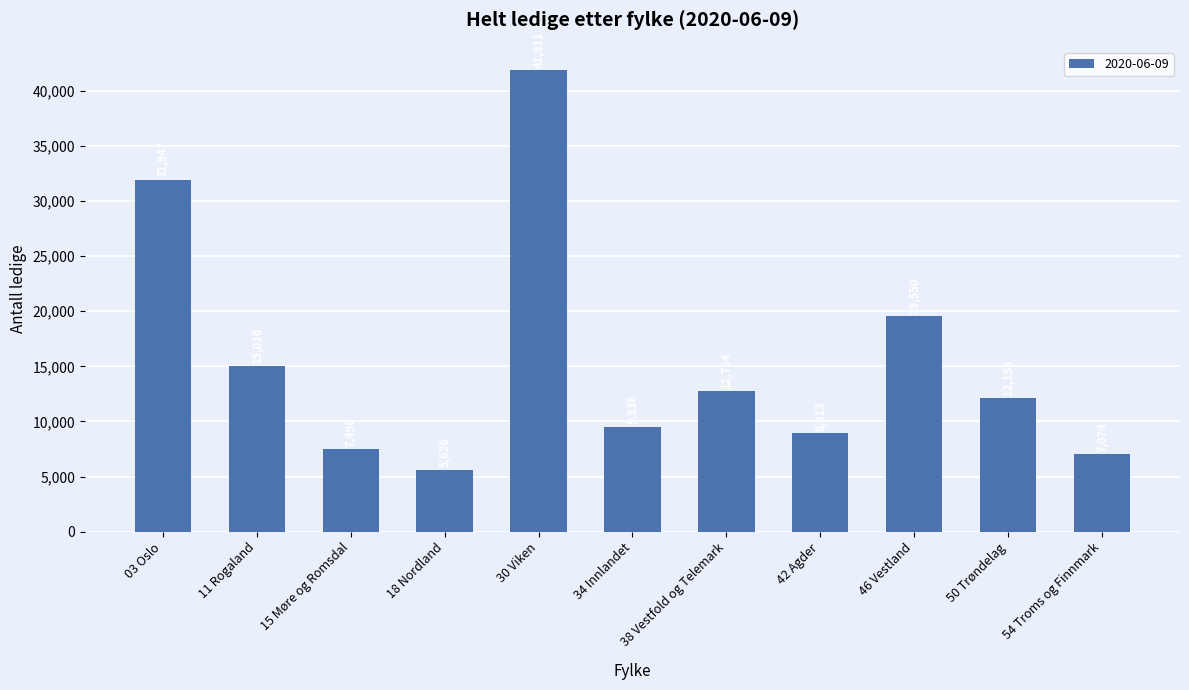

Reading left to right, extract all data points from this chart.

31947	15016	7496	5626	41911	9536	12754	8913	19550	12156	7074